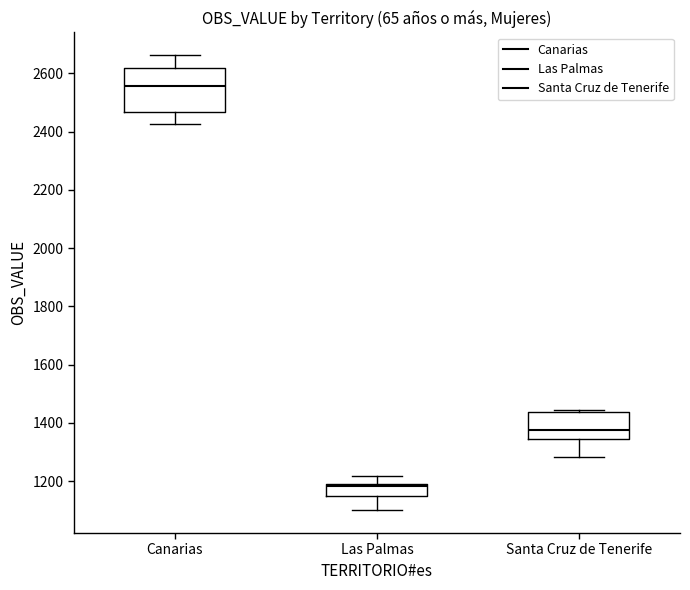

Comparing the boxes themselves (not the whiskers), which one is the tallest?

Canarias